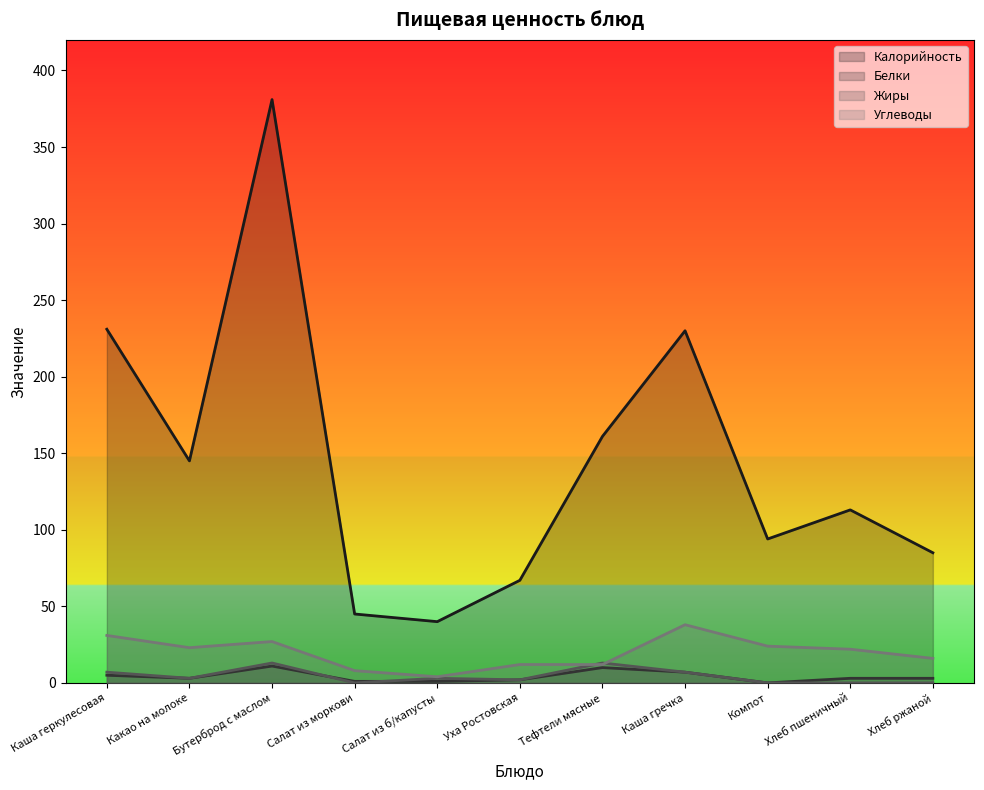

Reading left to right, extract all data points from this chart.

Калорийность: 231	145	381	45	40	67	161	230	94	113	85
Белки: 5	3	11	1	1	2	10	7	0	3	3
Жиры: 7	3	13	0	3	2	13	7	0	0	0
Углеводы: 31	23	27	8	4	12	12	38	24	22	16